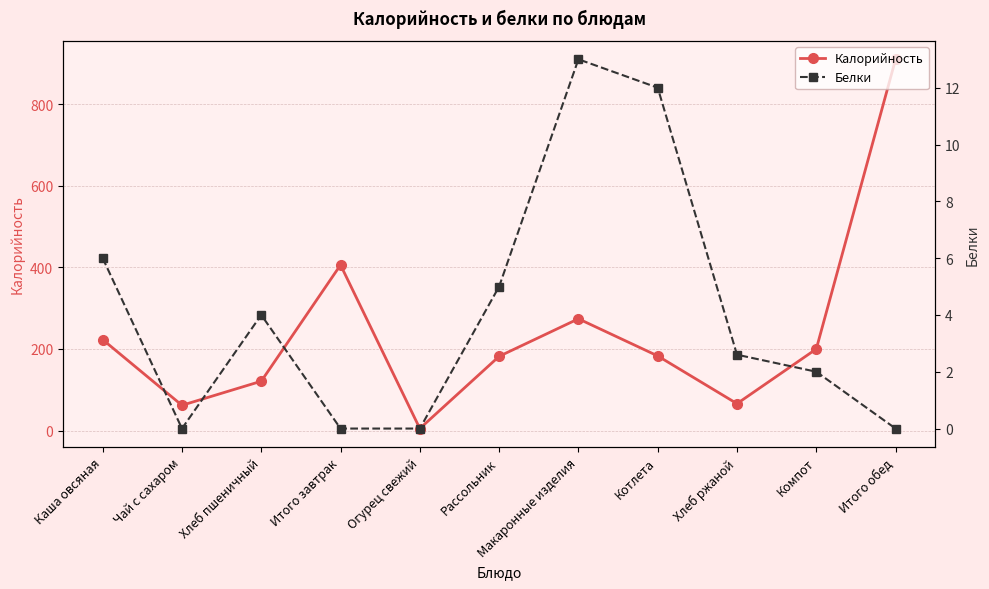

Does the chart display data point markers on the line(s)?

Yes